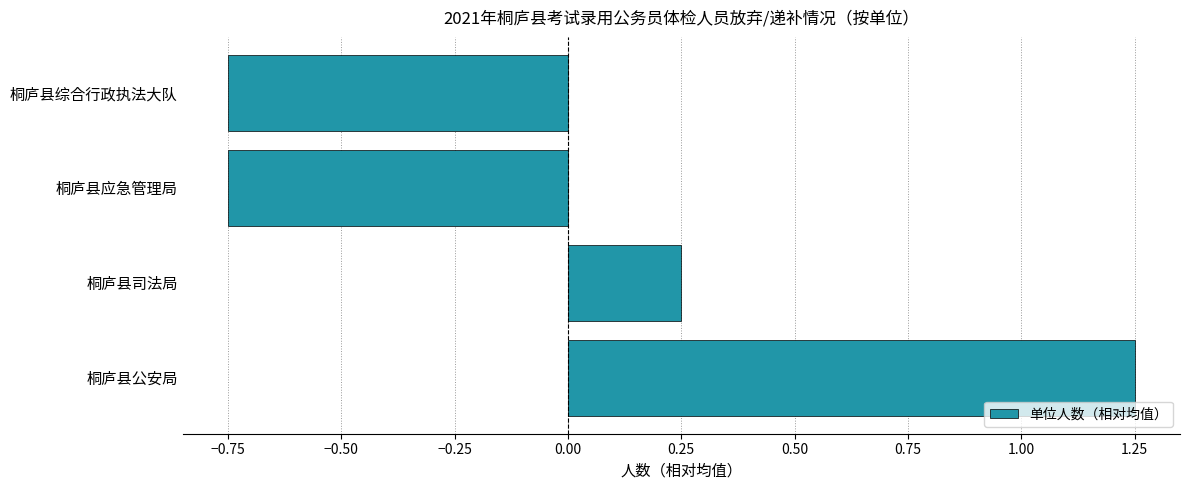

What is the change in value from 桐庐县司法局 to 桐庐县综合行政执法大队?

-1.0